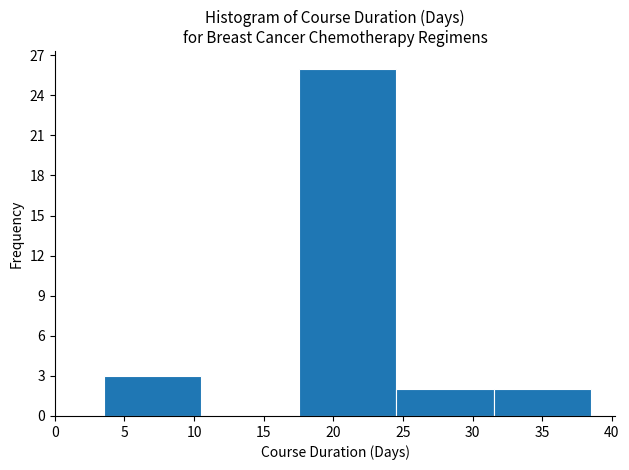

What is the height of the bar covering 3.5 to 10.5 on the x-axis? The values are not printed on the chart, so give them approximately, as read against the axis.

3